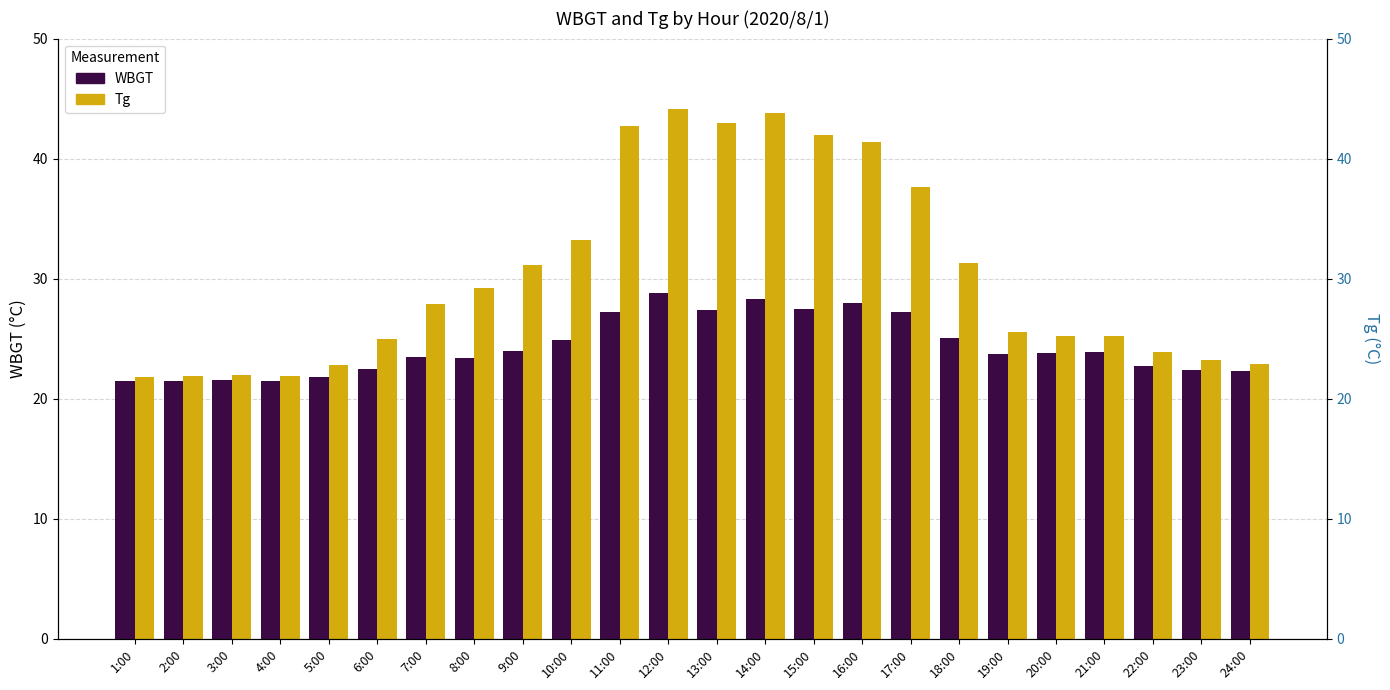

Between 18:00 and 22:00, which is larger?

18:00